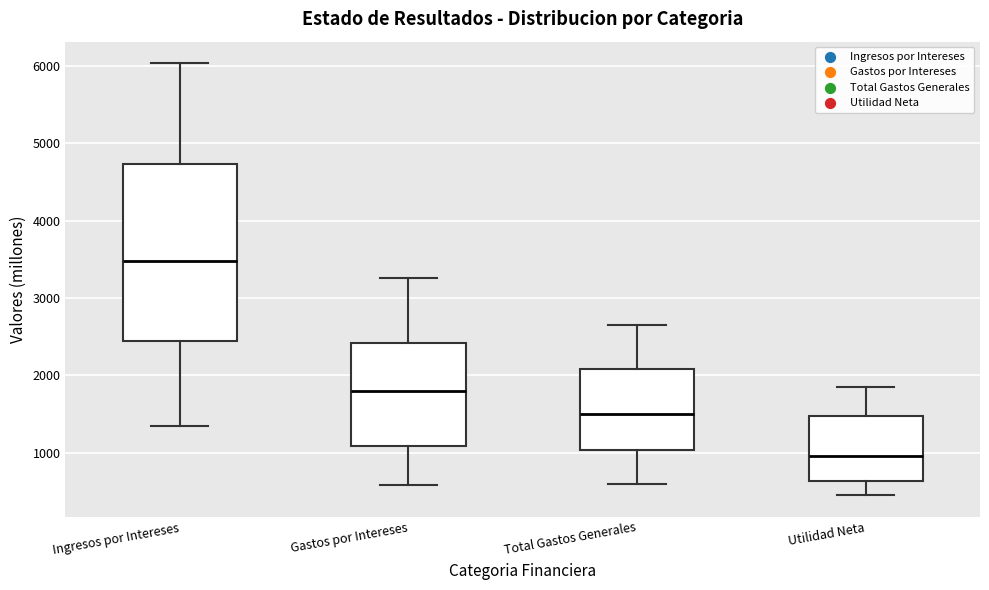

Comparing the boxes themselves (not the whiskers), which one is the tallest?

Ingresos por Intereses